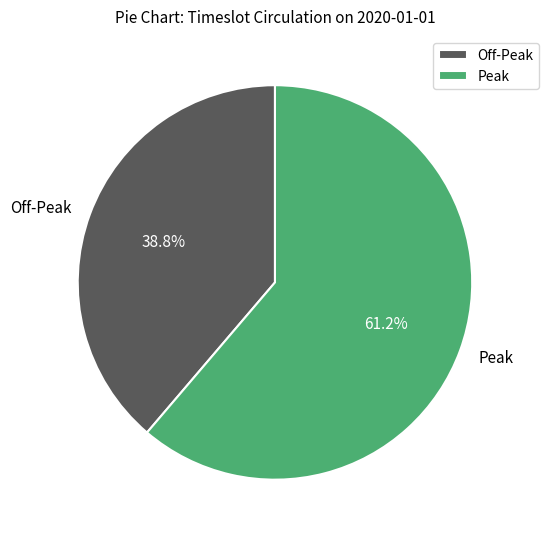

Which slice is the smallest?

Off-Peak